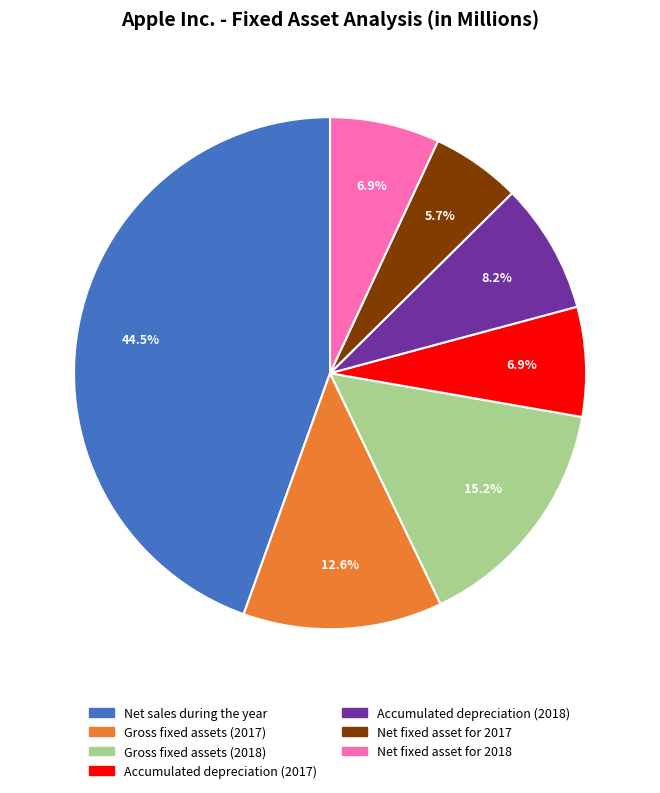

Which slice is the smallest?

Net fixed asset for 2017